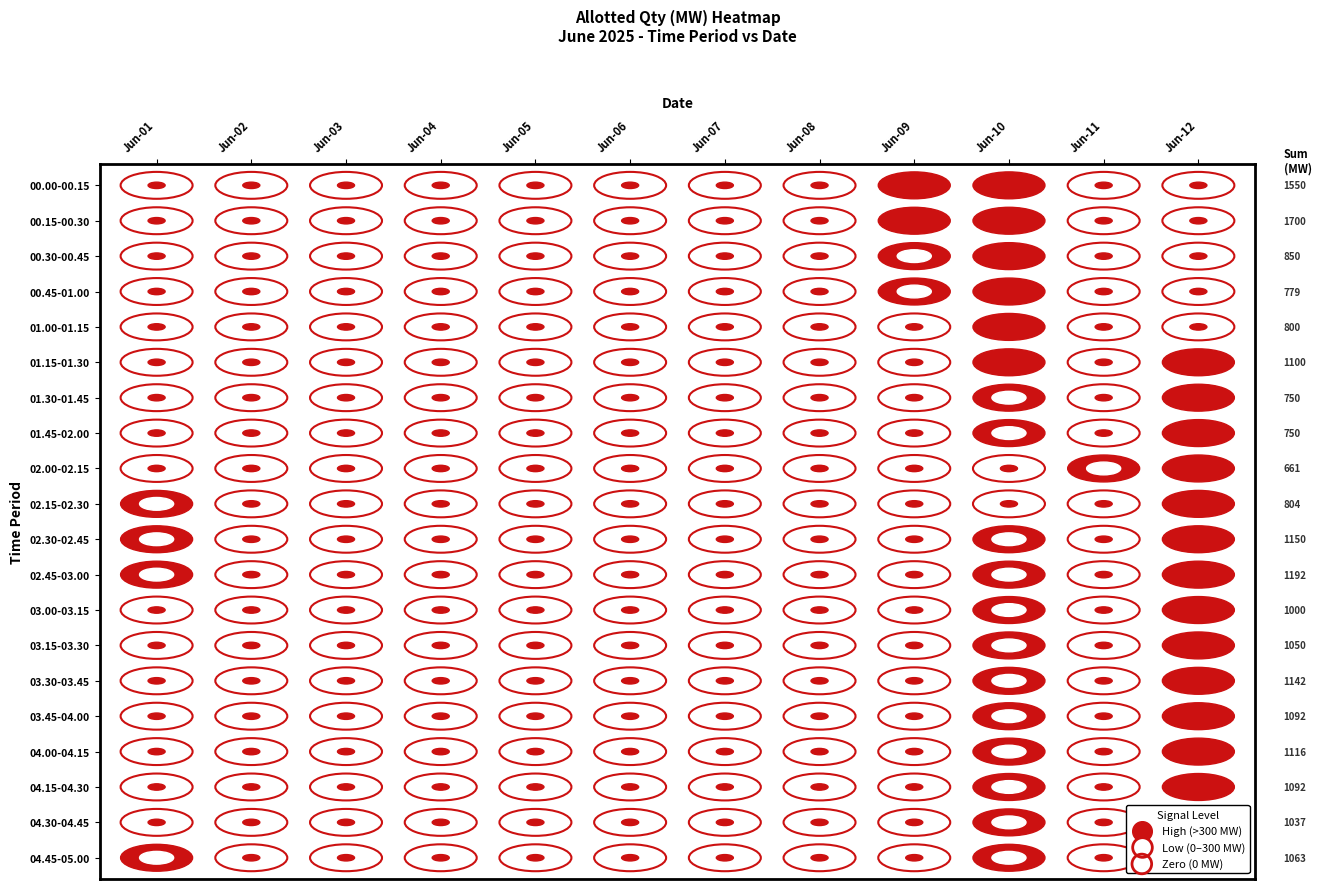

The value of 04.00-04.15 at 01.30-01.45 is 0.0. True or false?

True